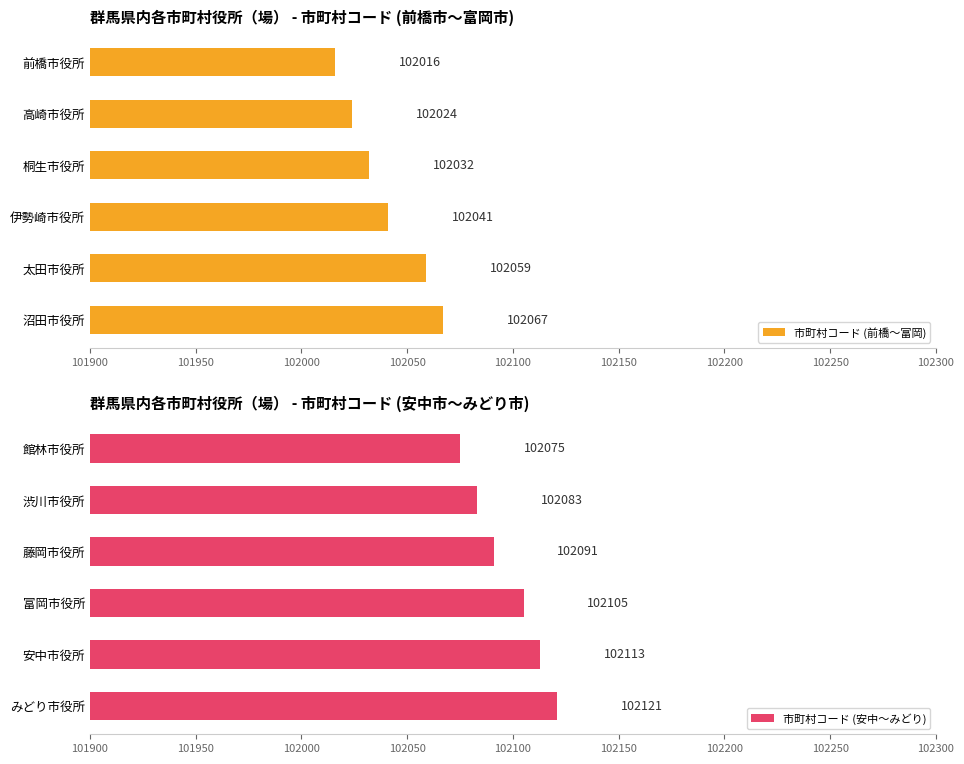

What is the minimum value shown in the chart?

102016